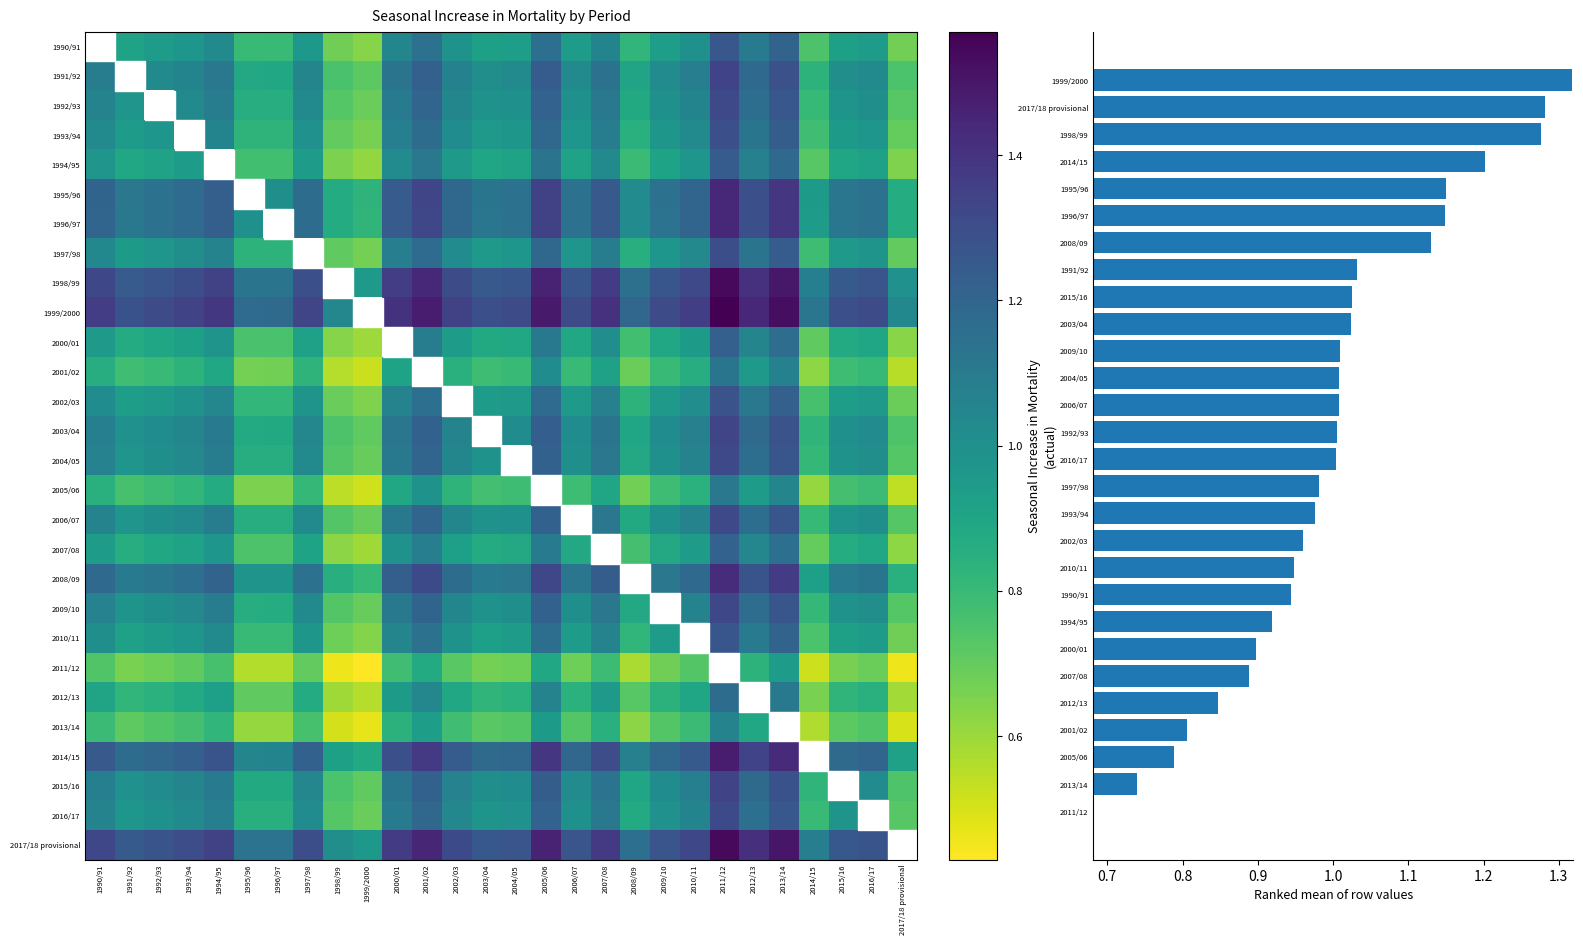

How many data points does each series have?

28